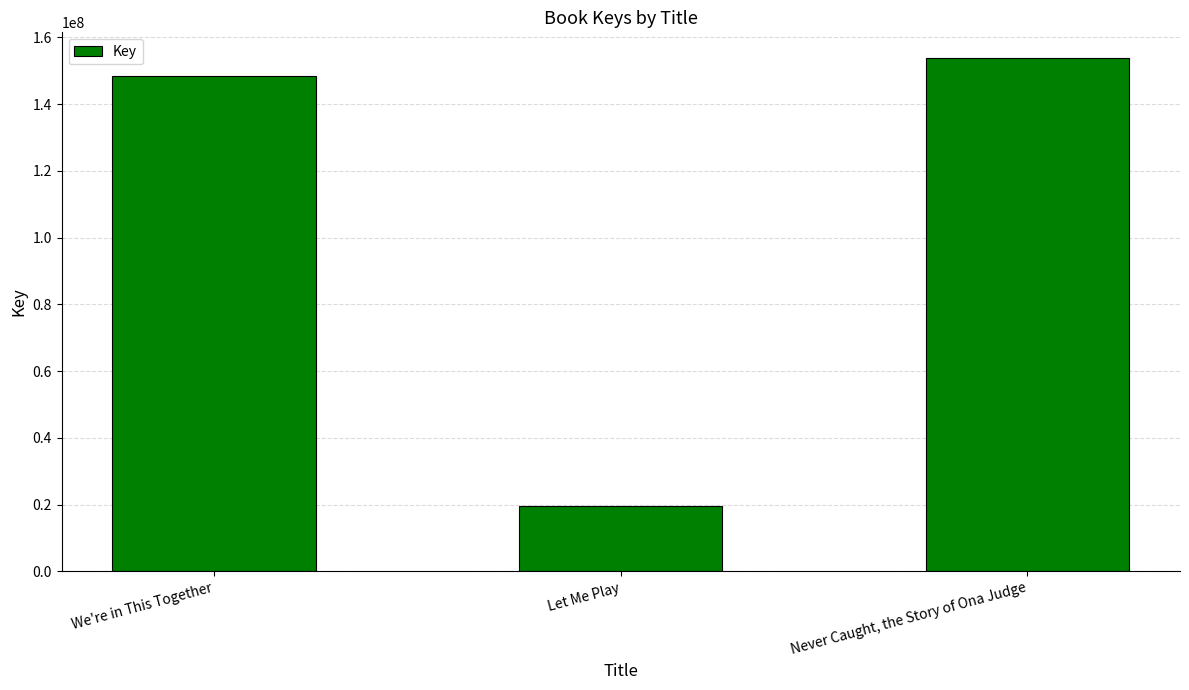

How many bars are there in total?

3